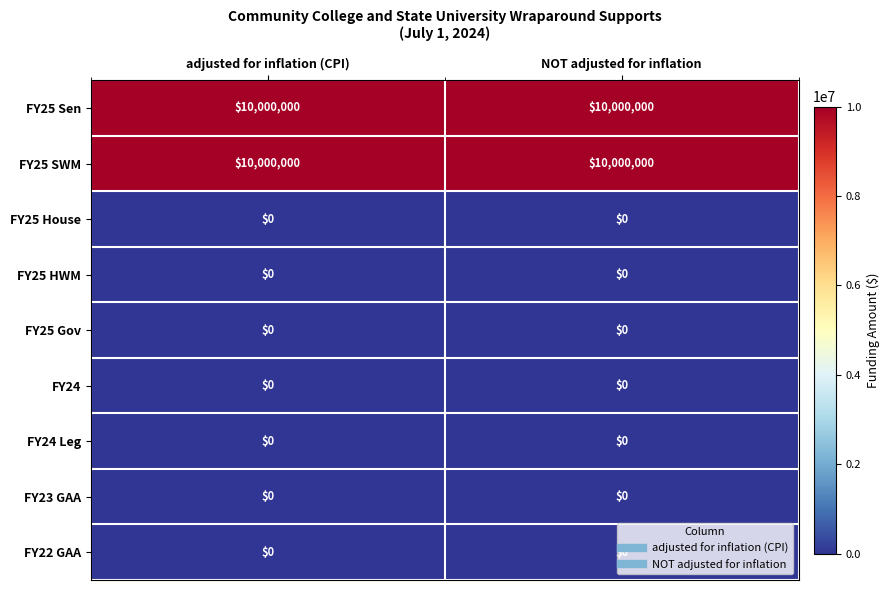

The FY25 SWM series shows 3040682 at adjusted for inflation (CPI). True or false?

False